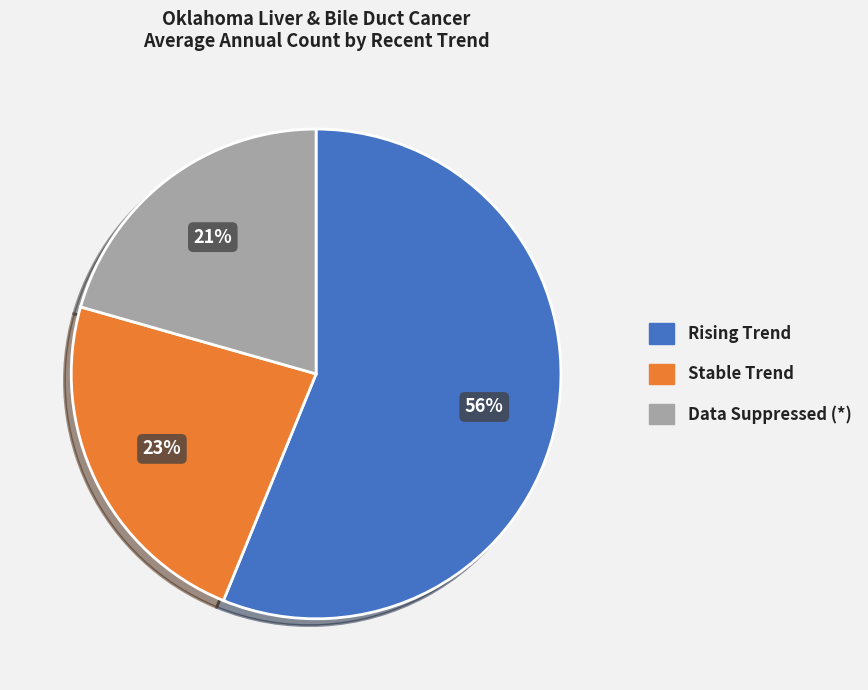

How many segments does this pie chart have?

3